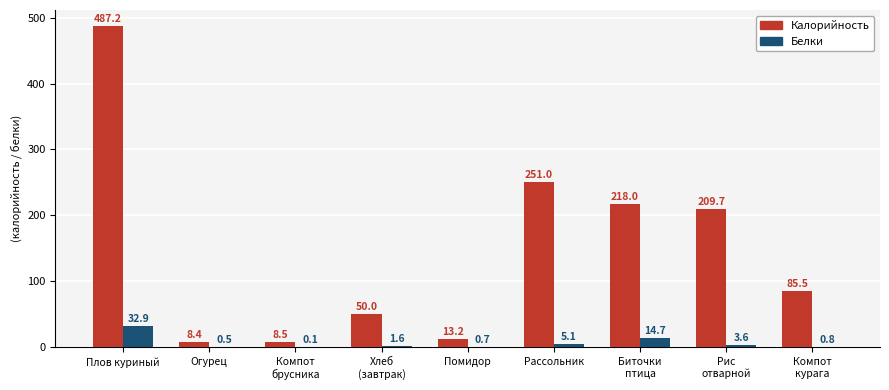

Where is Калорийность nearest to the value 247?

Рассольник